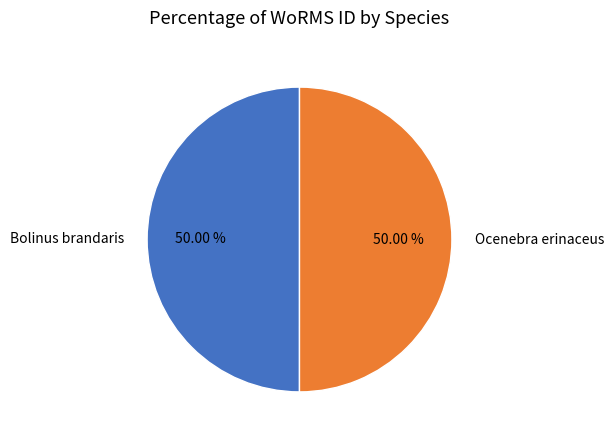

To the nearest percent, what portion does Ocenebra erinaceus represent?

50%